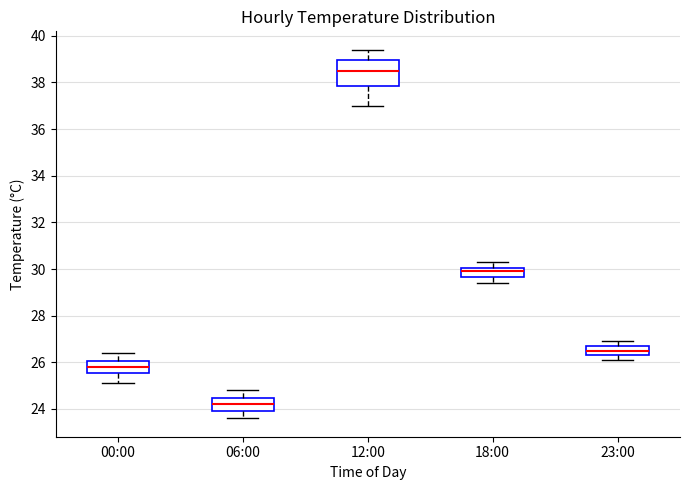

Where does the lower whisker of the box for 12:00 end on the y-axis? The values are not printed on the chart, so give them approximately, as read against the axis.

37.0